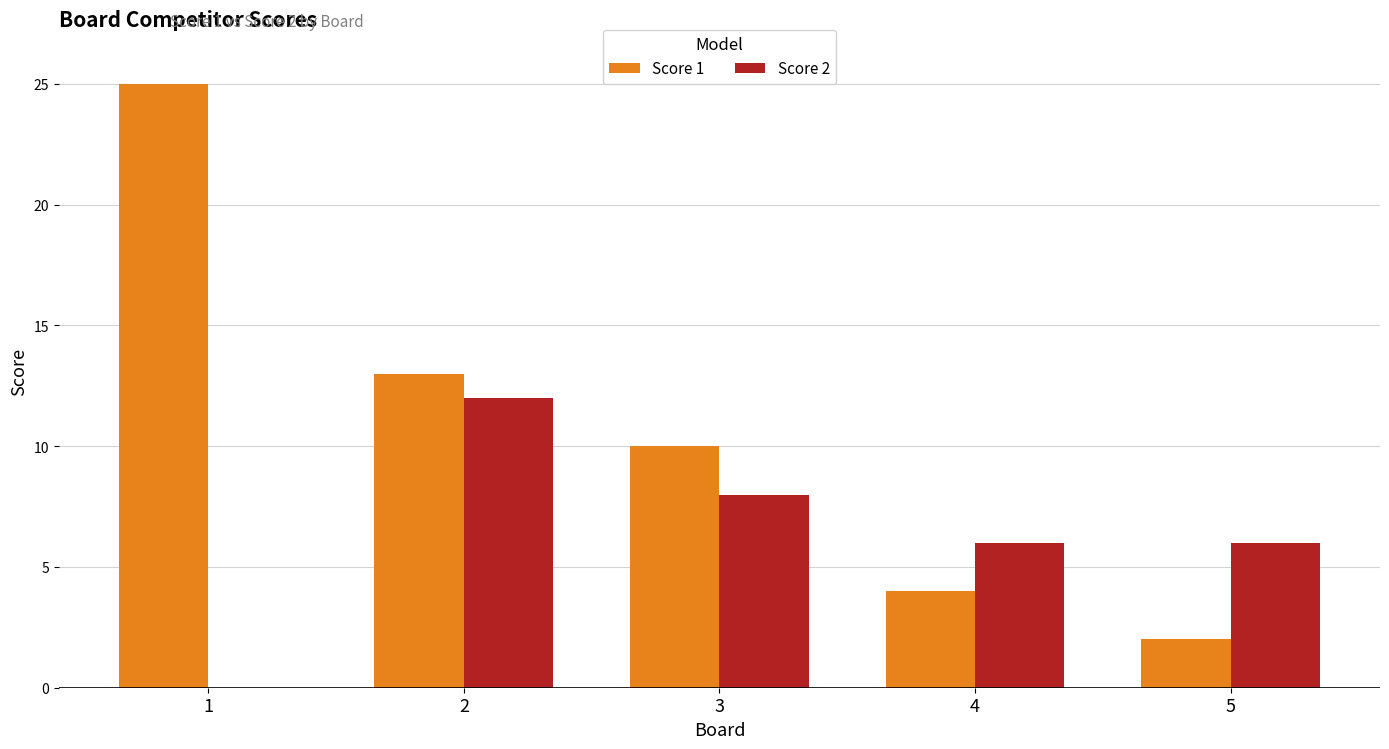

How many values in Score 2 are above zero?

4